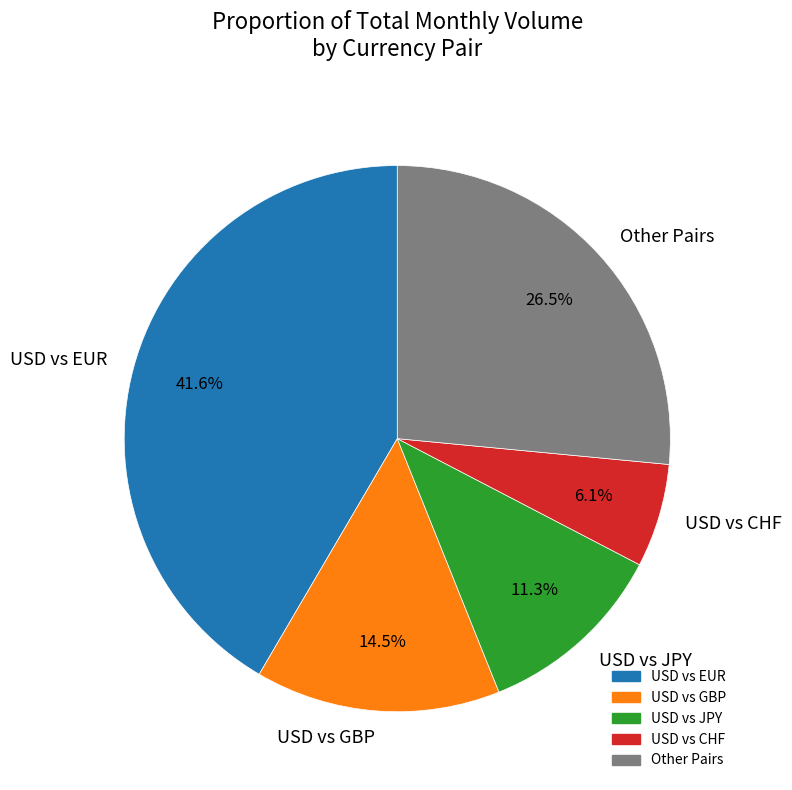

Combined, what portion of the pie is USD vs GBP and Other Pairs?

41.0%